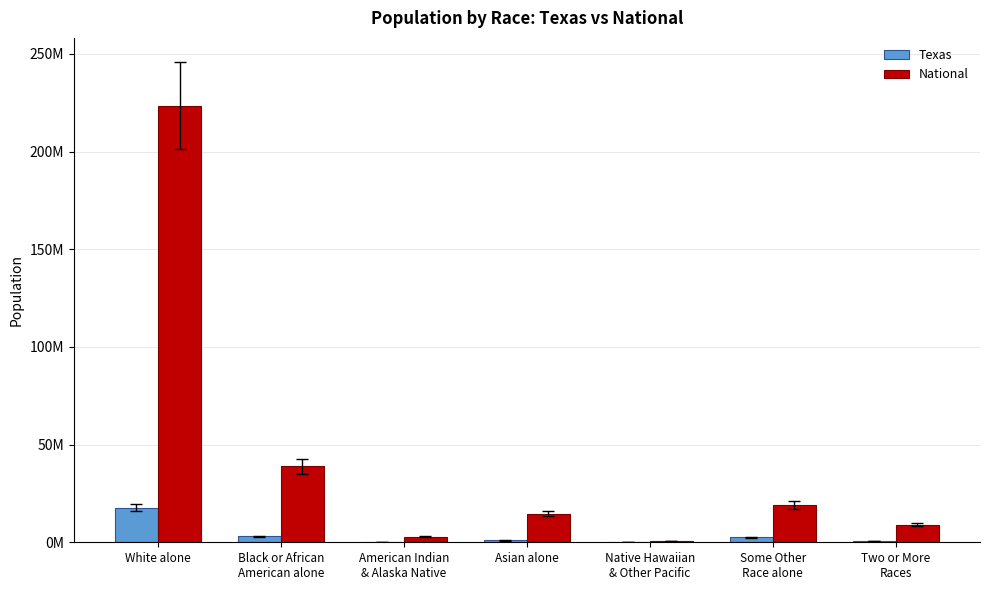

What are all the series names shown in the legend?

Texas, National